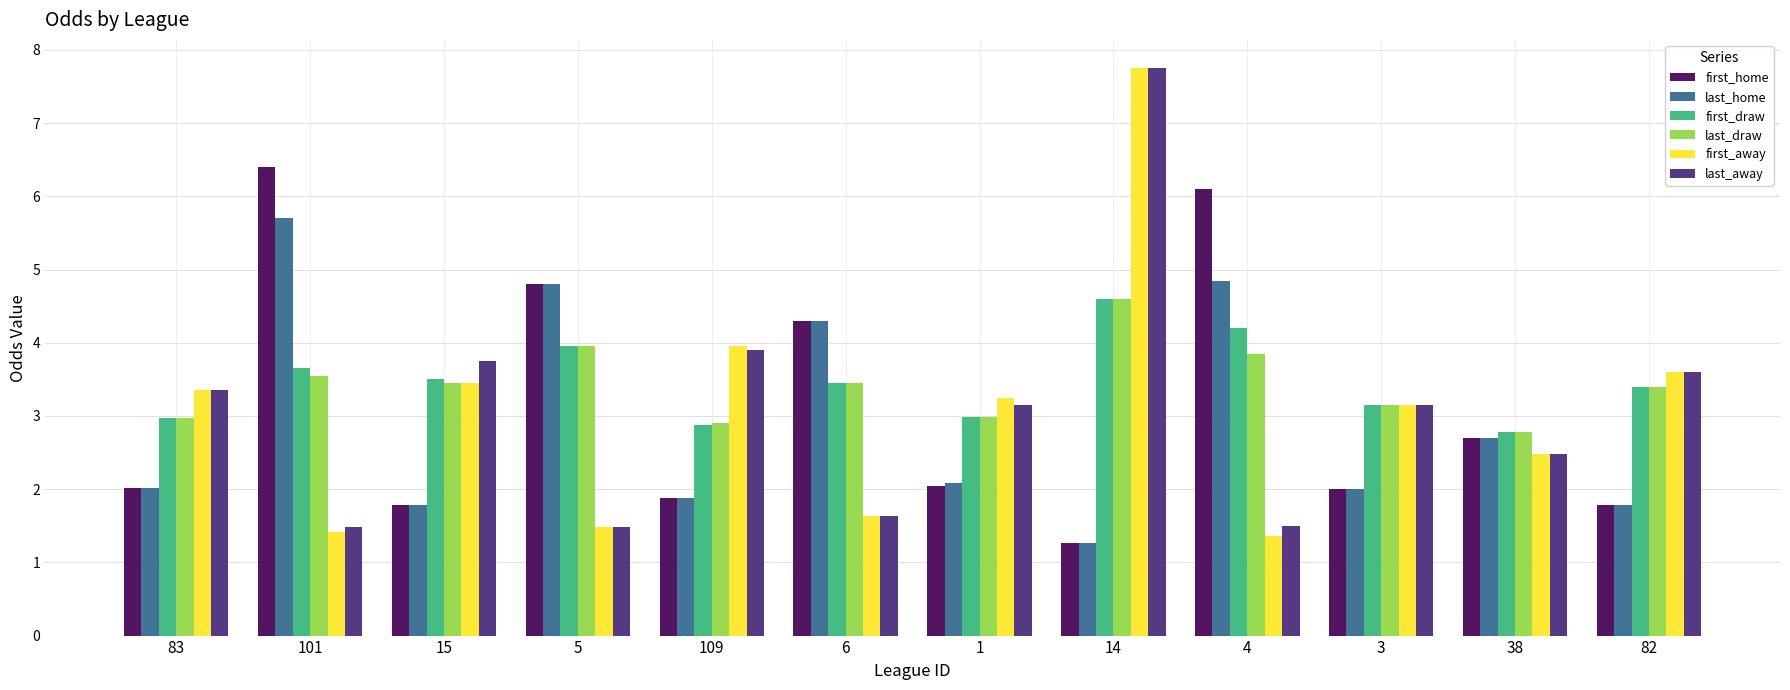

What is the label of the 5th bar from the left?

109